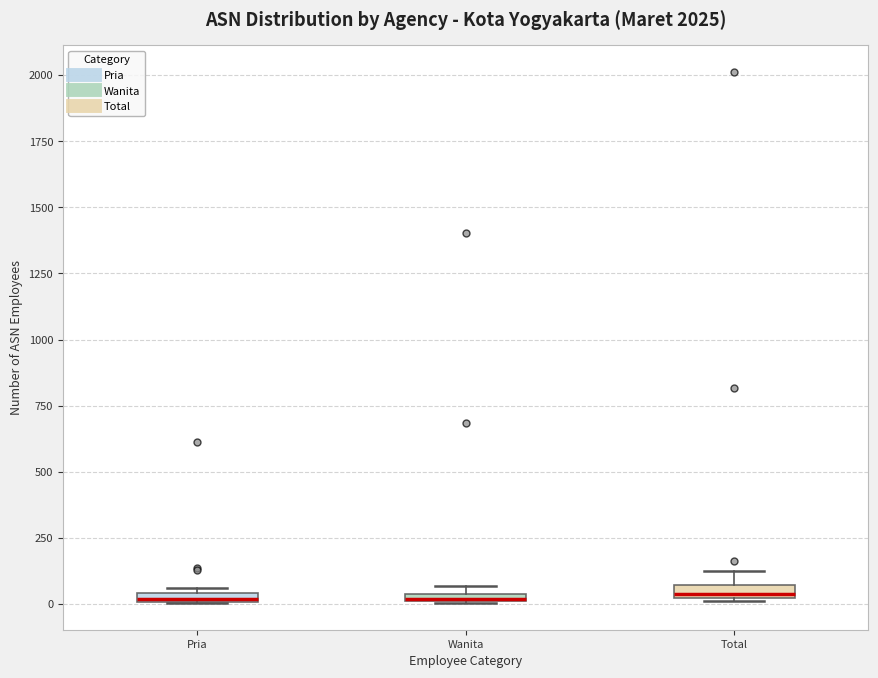

Where is the upper edge of the box for Total on the y-axis? The values are not printed on the chart, so give them approximately, as read against the axis.

50